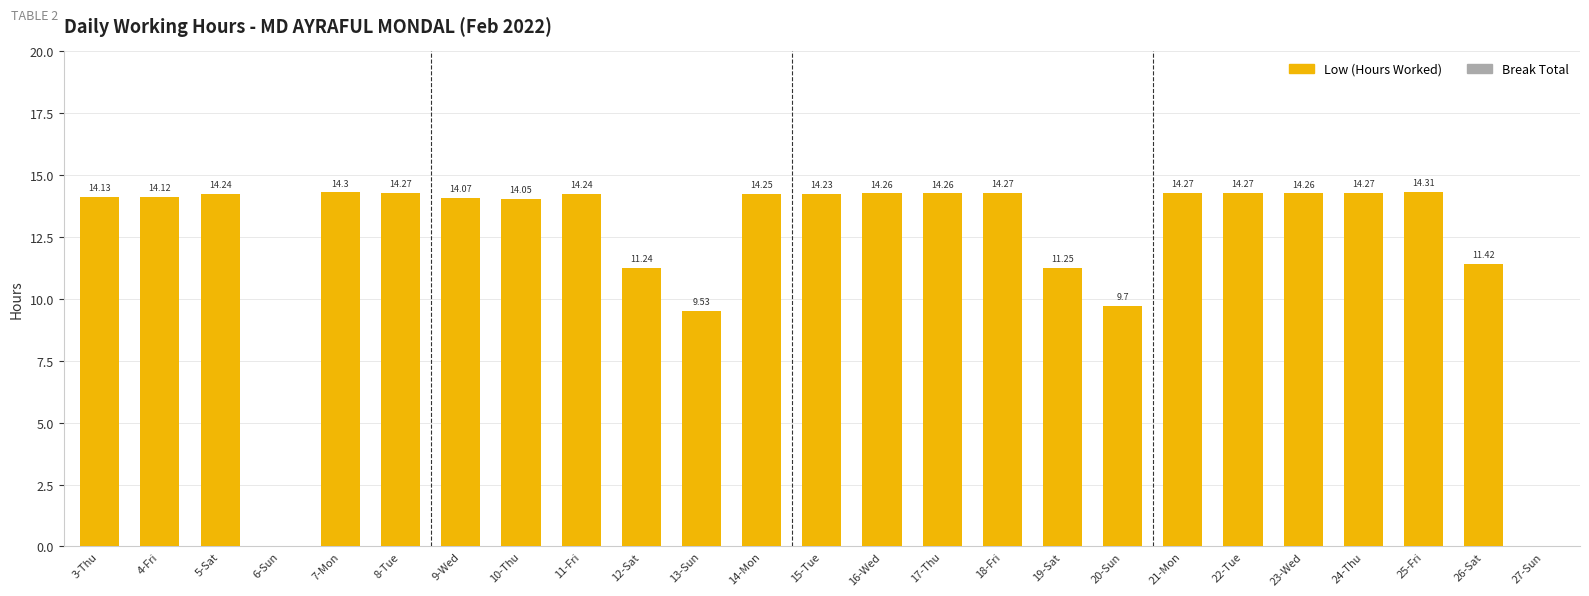

What is the ratio of the value at 16-Wed to the value at 24-Thu?

1.0